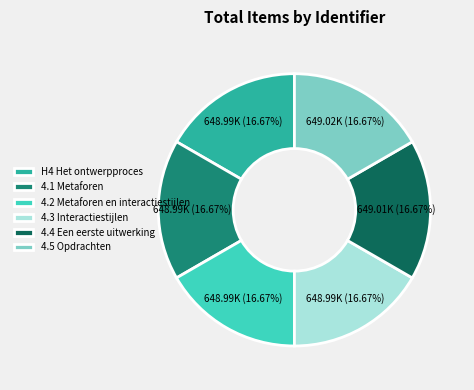

What is the ratio of the value at 4.5 Opdrachten to the value at H4 Het ontwerpproces?

1.0